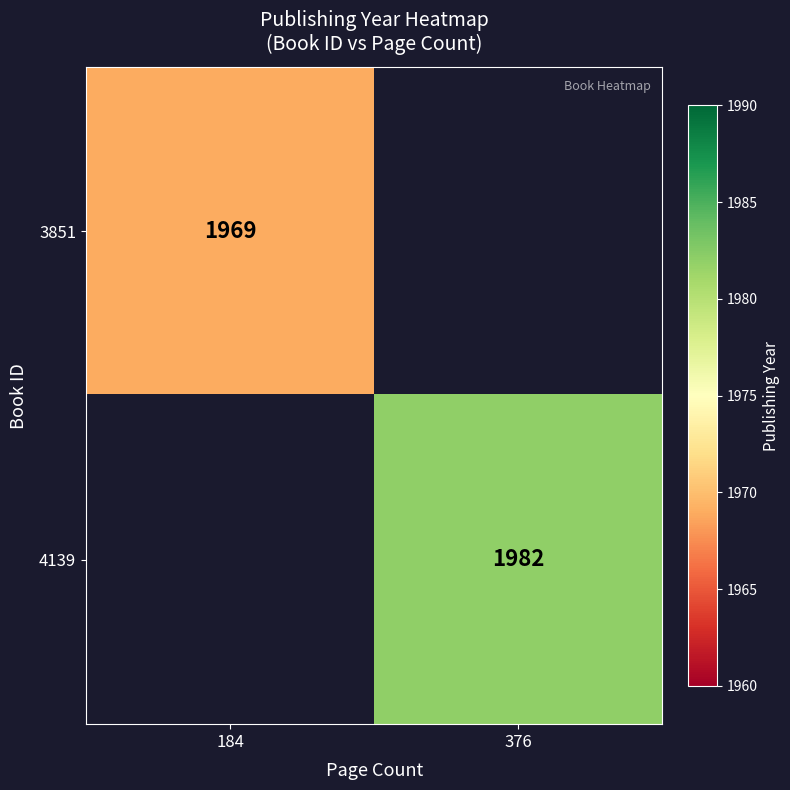

True or false: 4139 has a value of 1312 at 376.

False